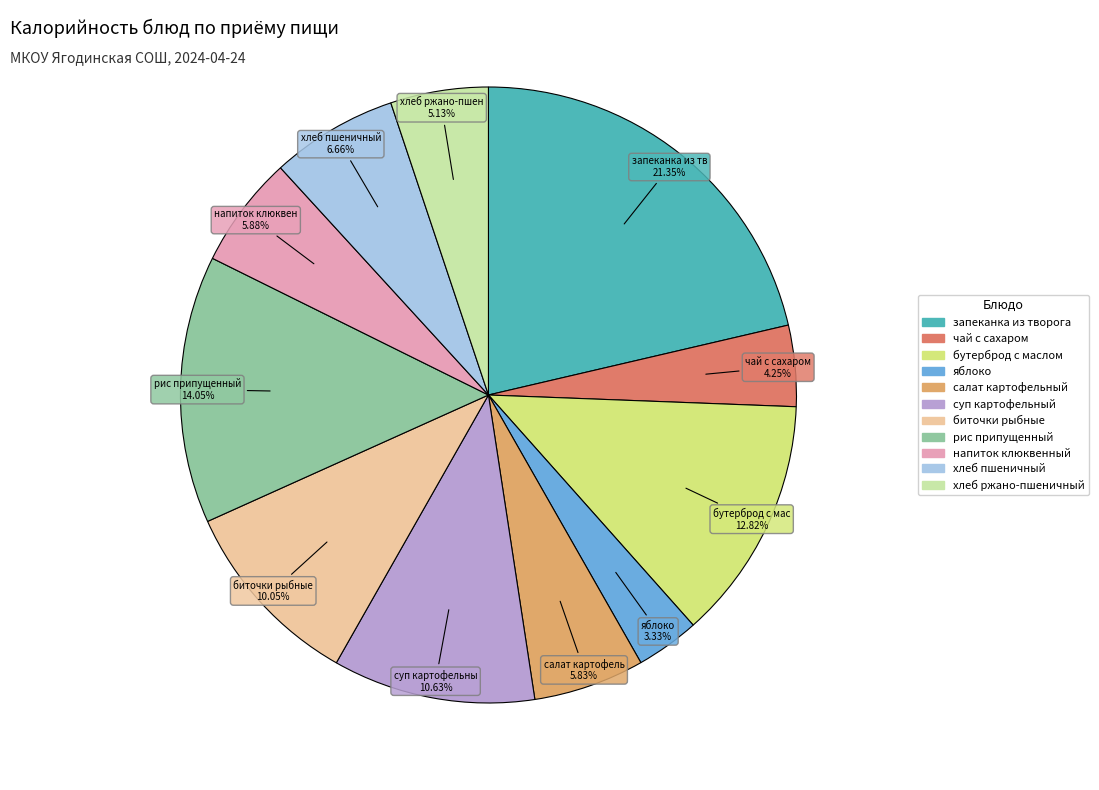

To the nearest percent, what is the average slice percentage?

9%